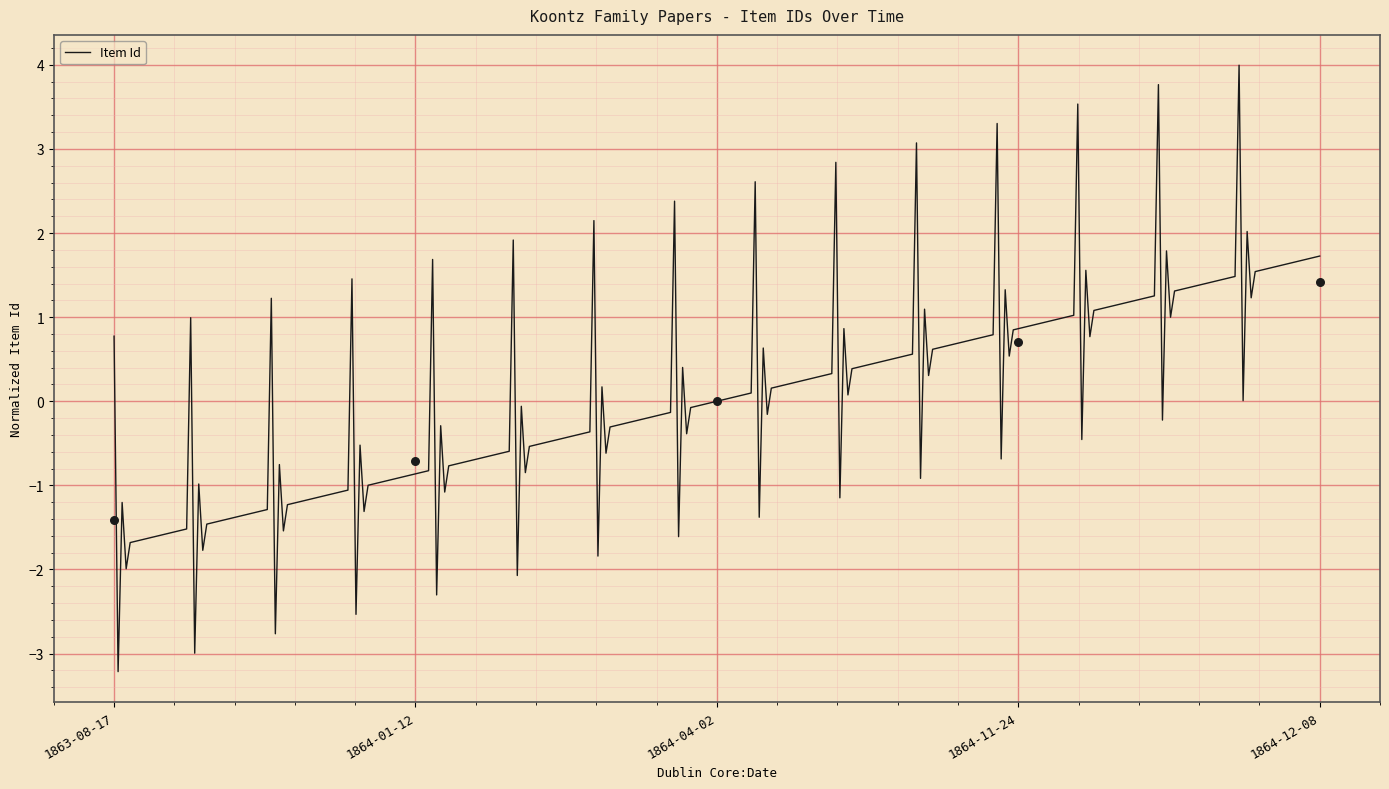

What is the change in value from 1863-08-17 to 1864-04-02?

+1.4